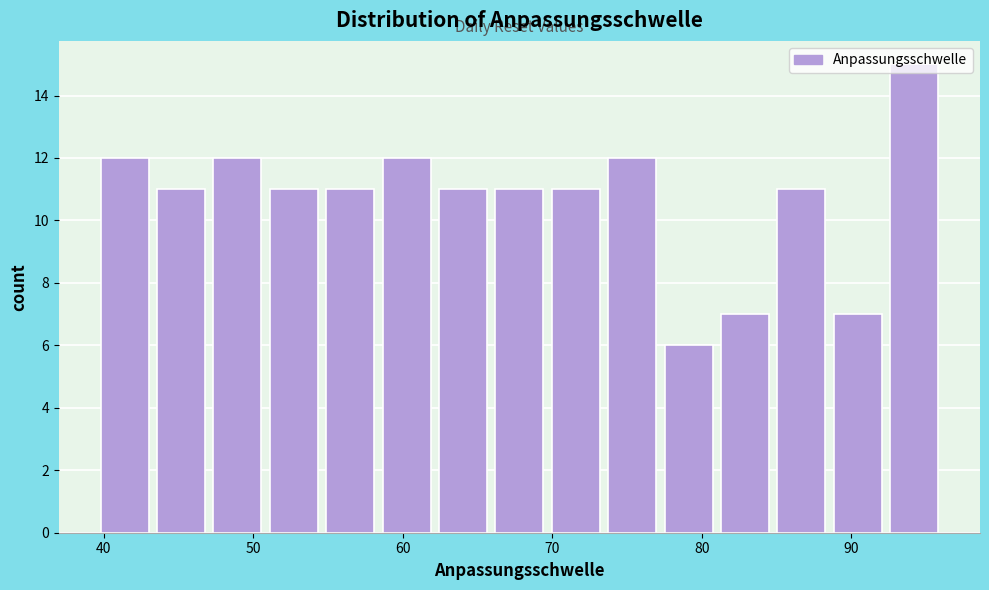

Around what value on the x-axis is the tallest bar? Give the approximate position of its centre, as read against the axis.

94